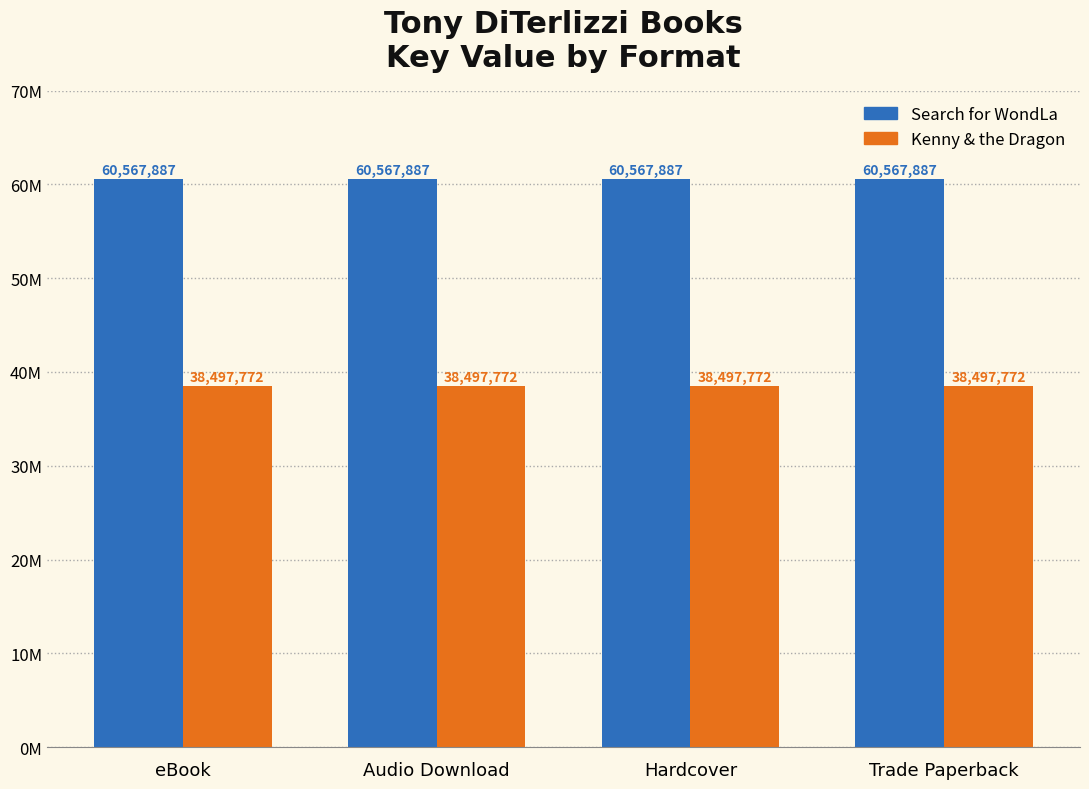

What is the label of the 4th bar from the right?

eBook